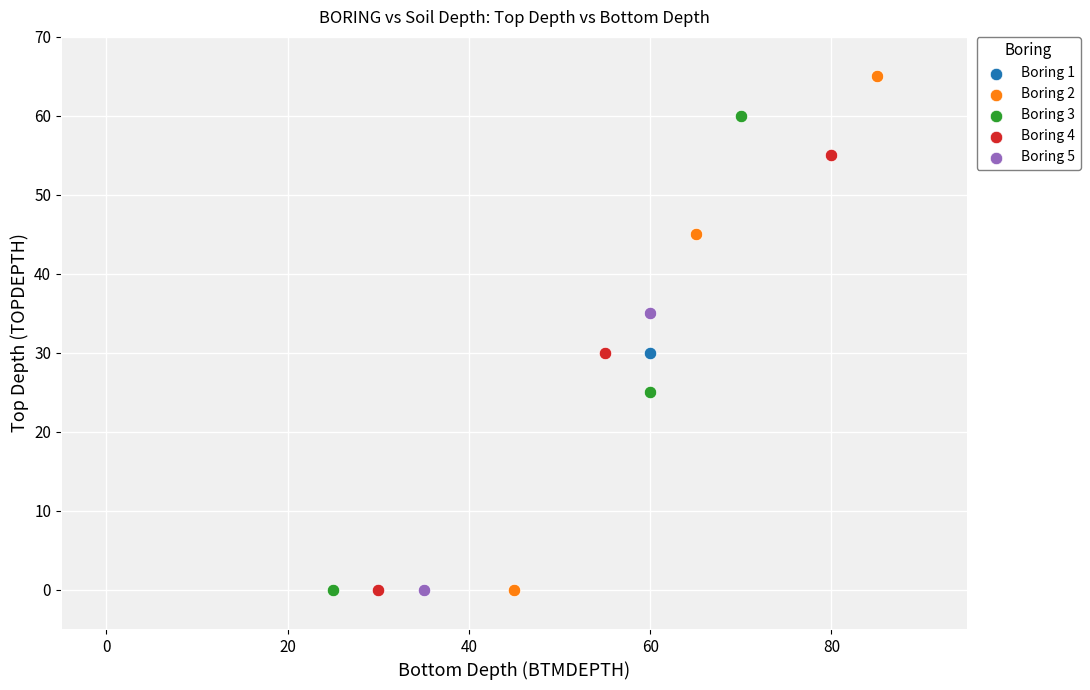

Which series reaches the maximum Y coordinate?

Boring 2